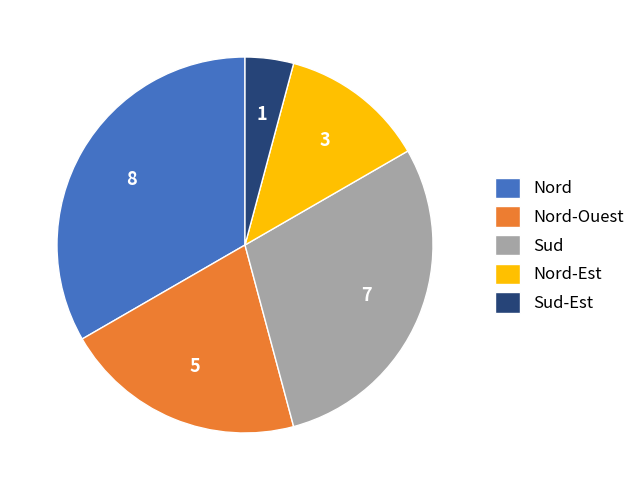

The Sud slice represents 29% of the pie. True or false?

True